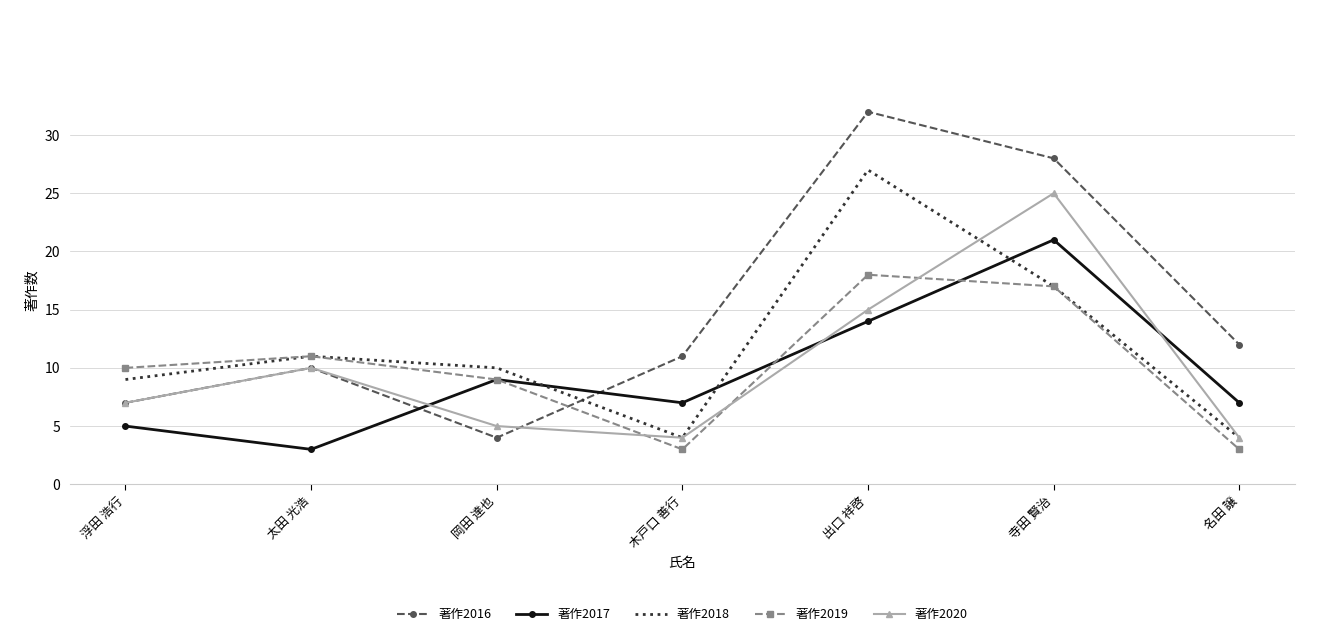

Rank the categories by 著作2016 value from lowest to highest.

岡田 達也, 浮田 浩行, 太田 光浩, 木戸口 善行, 名田 譲, 寺田 賢治, 出口 祥啓